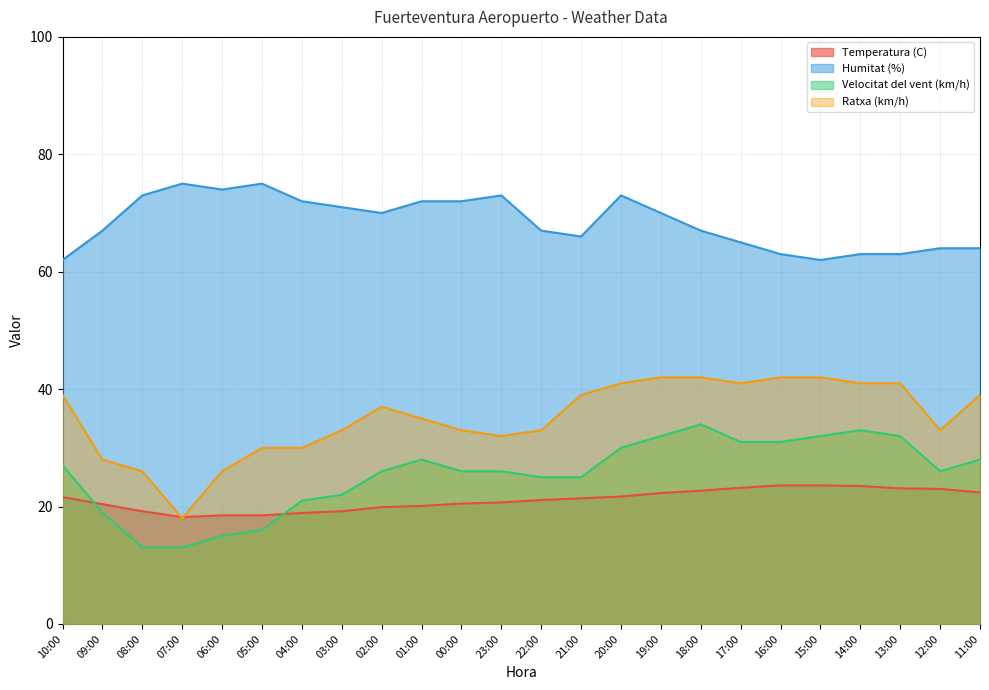

Rank the series at 21:00 from lowest to highest value.

Temperatura (C), Velocitat del vent (km/h), Ratxa (km/h), Humitat (%)